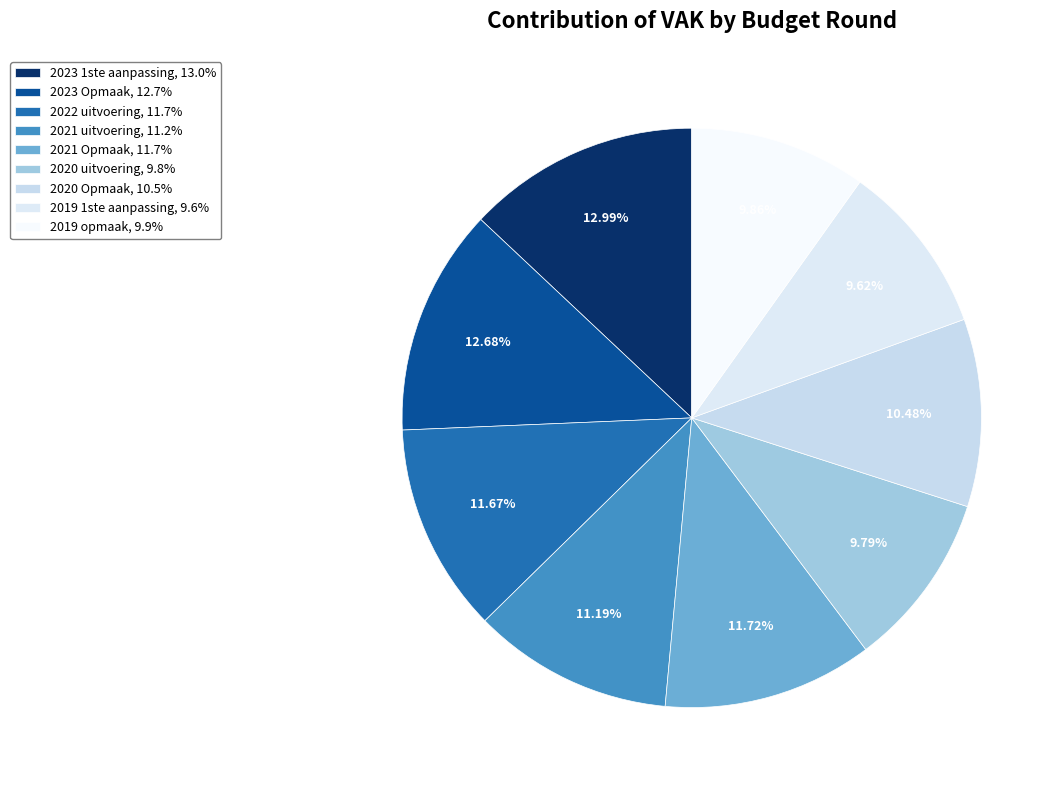

What is the change in value from 2021 uitvoering to 2021 Opmaak?

+4946